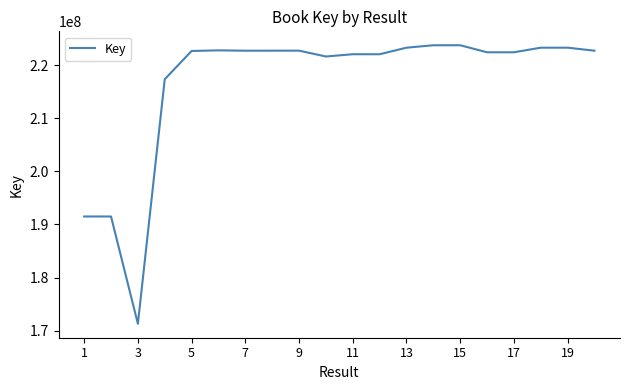

Is this an area chart (filled region under the line)?

No